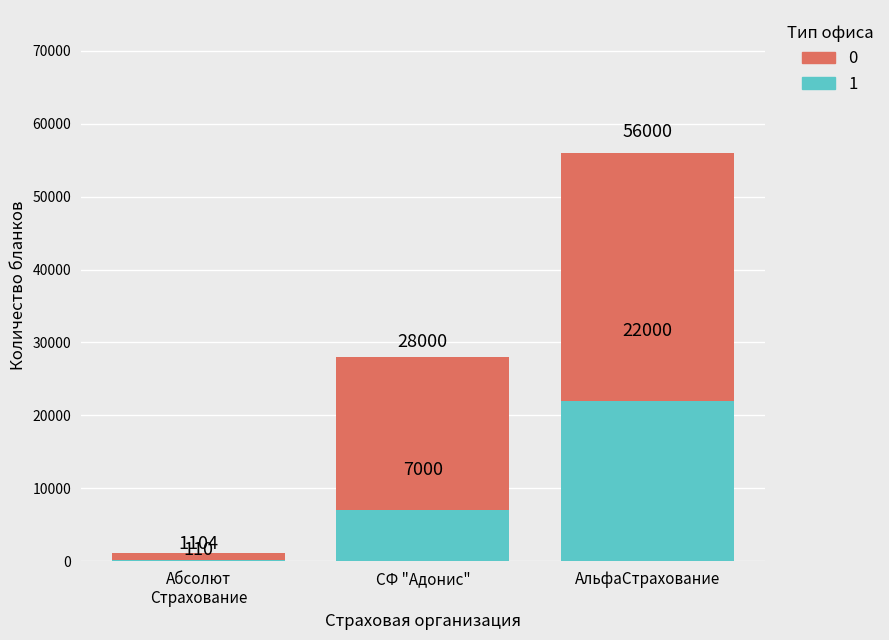

Rank the series at ООО "Абсолют Страхование" from highest to lowest value.

0, 1